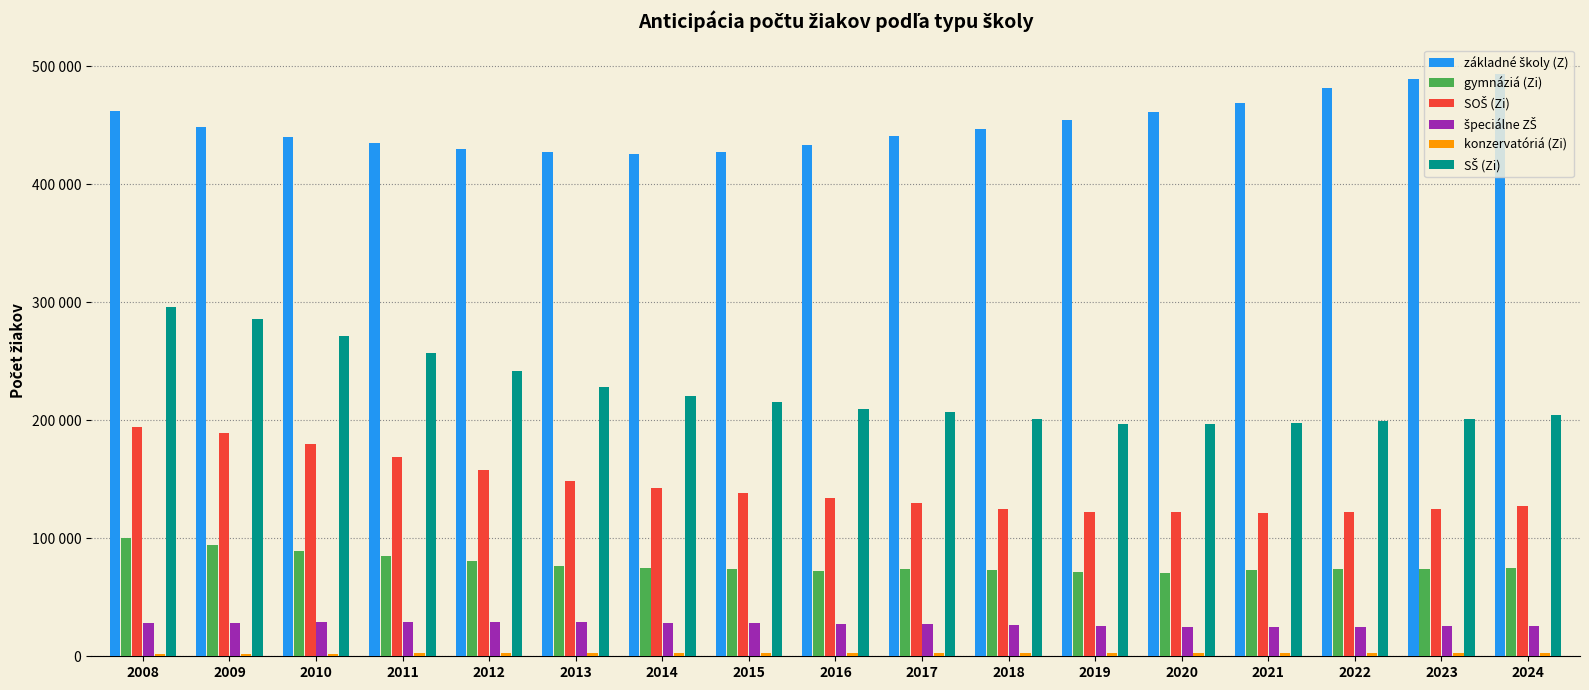

At which label does SŠ (Zi) first exceed 209416?

2008